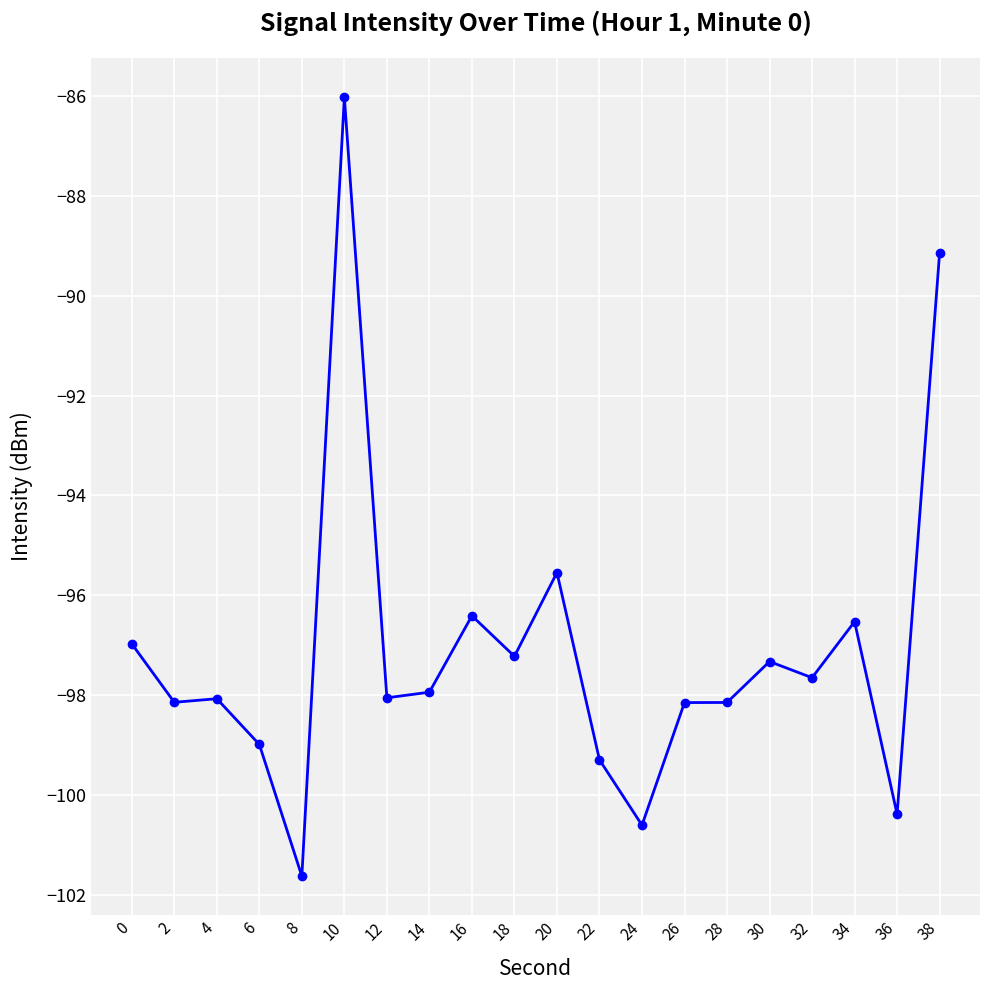

What is the smallest value displayed?

-101.6